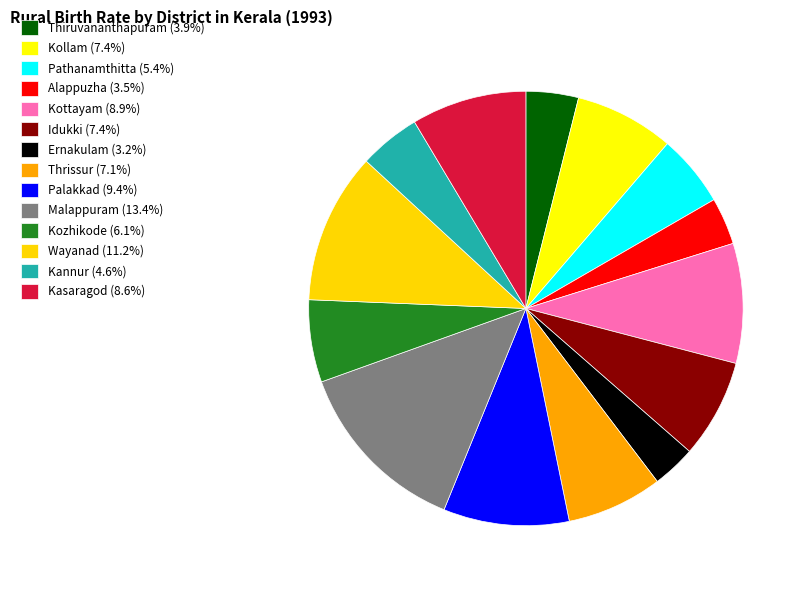

Do Kollam (7.4%) and Malappuram (13.4%) together represent more than half of the pie?

No